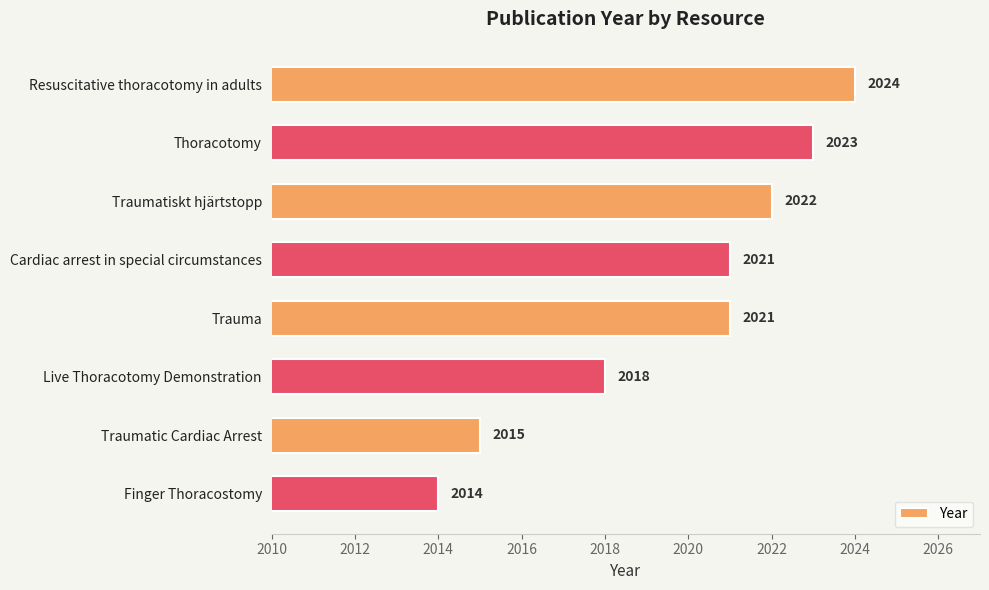

How many bars are there in total?

8